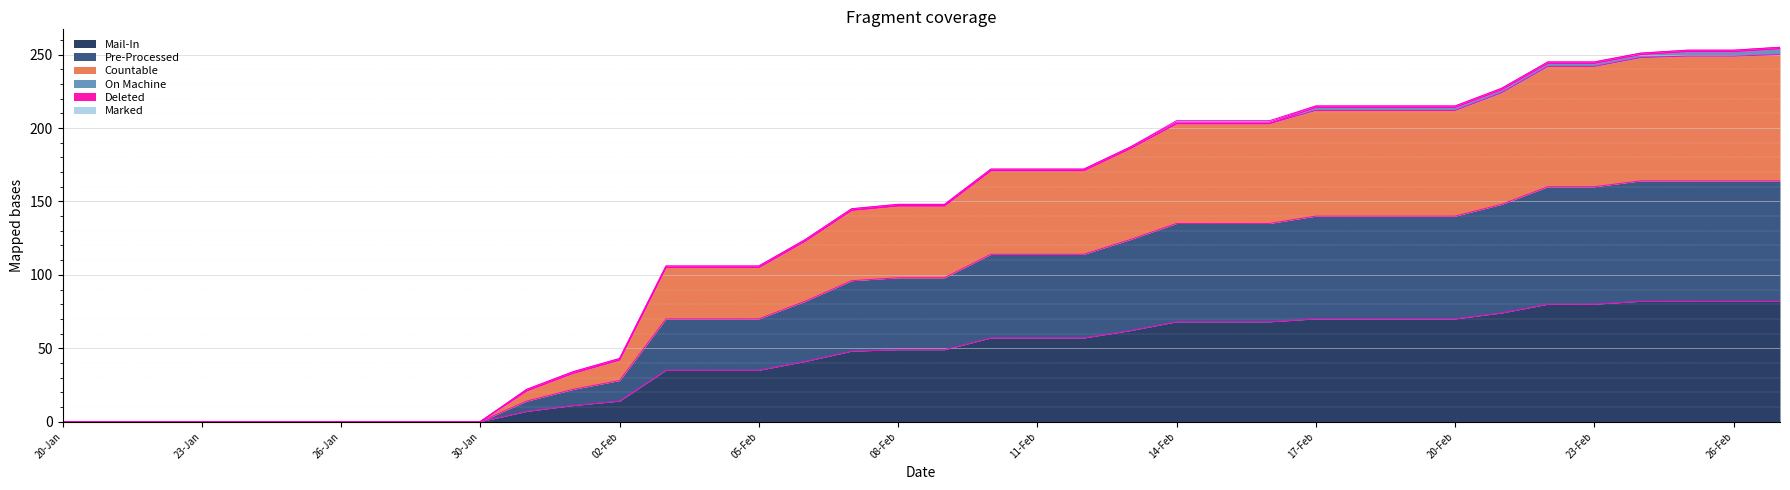

What is the maximum value for Mail-In?

82